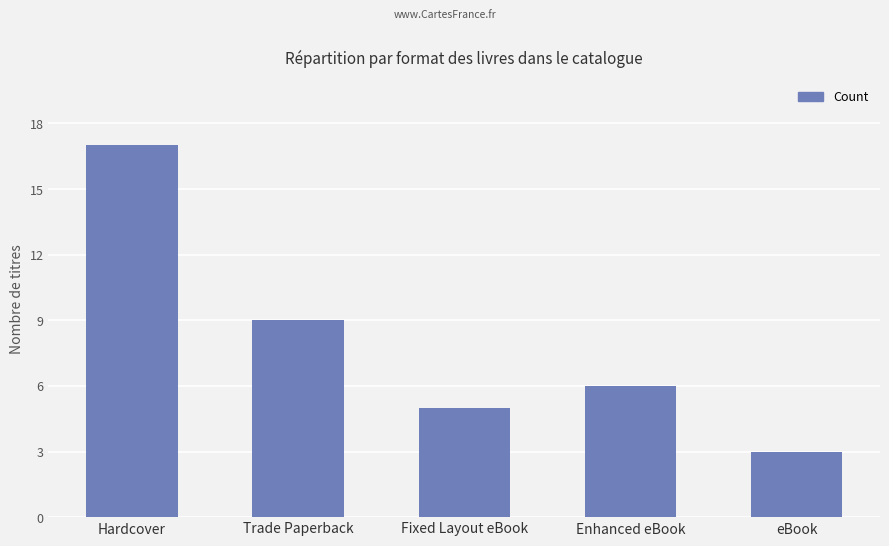

What is the change in value from Trade Paperback to Enhanced eBook?

-3